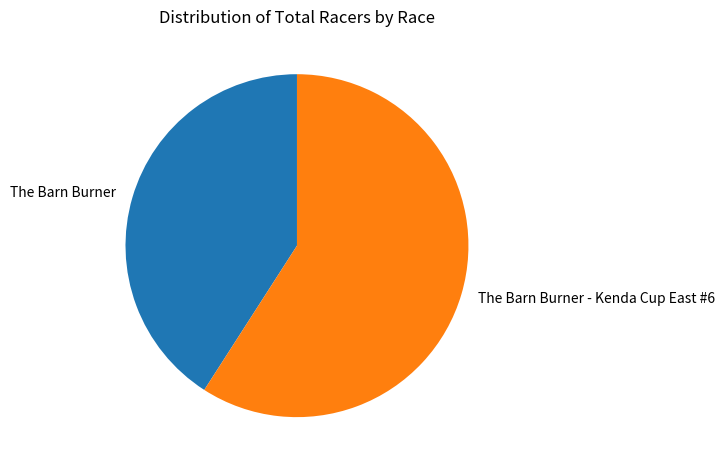

Rank the categories by value from lowest to highest.

The Barn Burner, The Barn Burner - Kenda Cup East #6